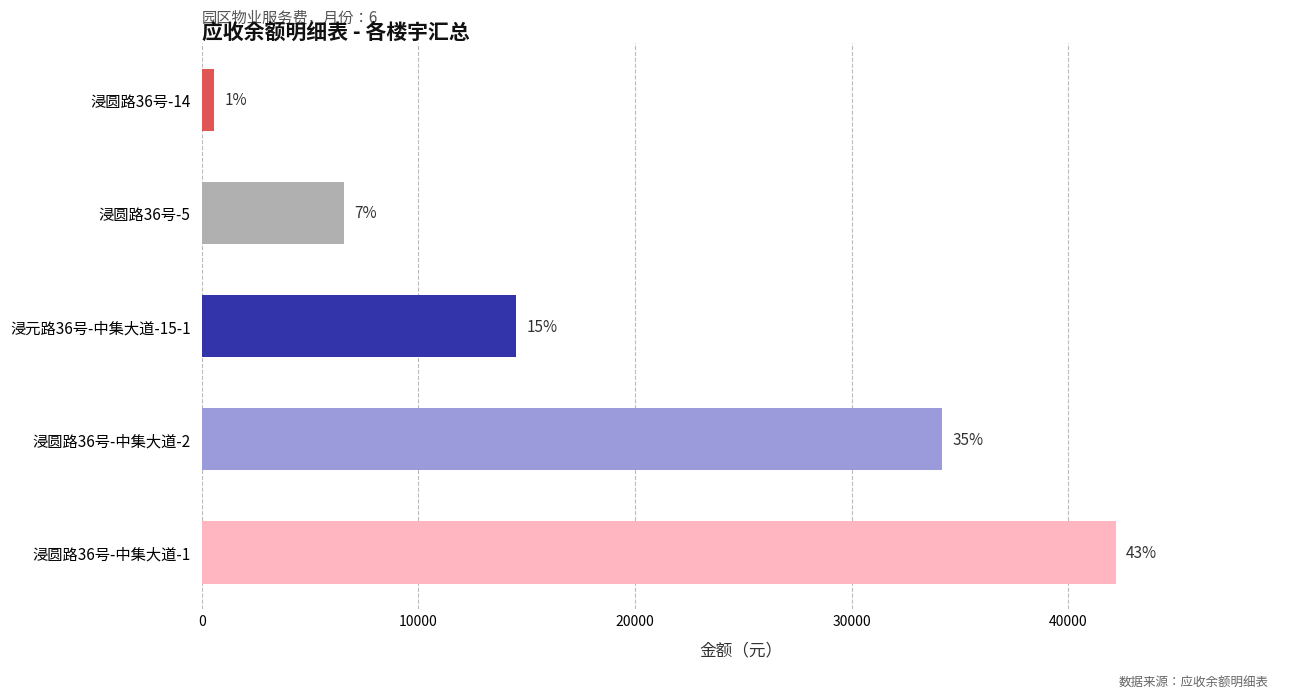

Are the bars horizontal?

Yes